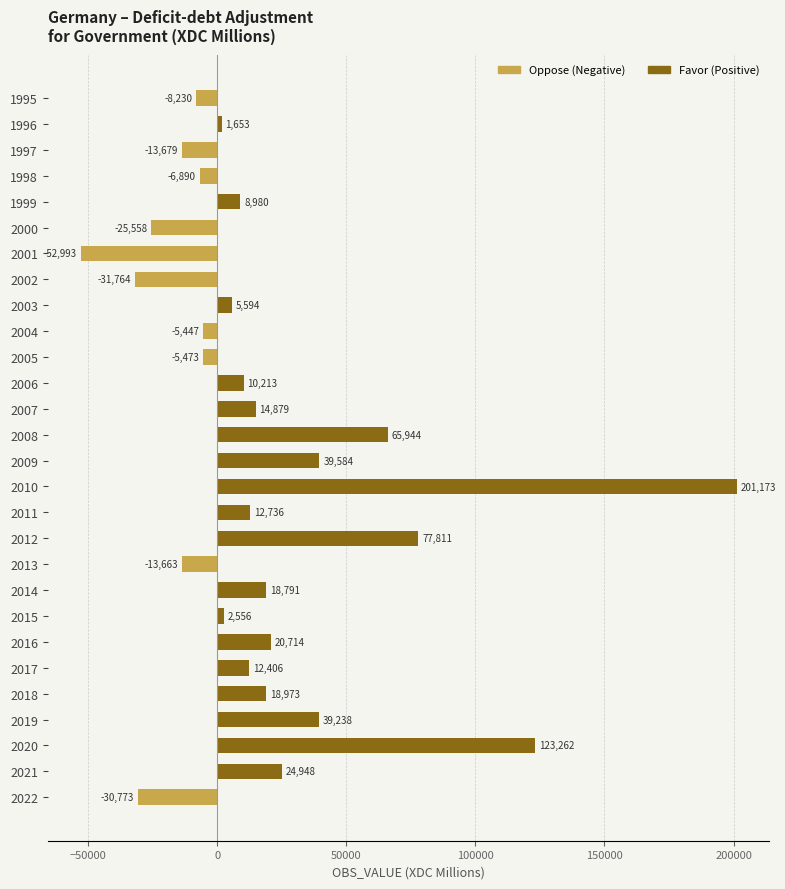

The Favor series shows 38637 at 2021. True or false?

False